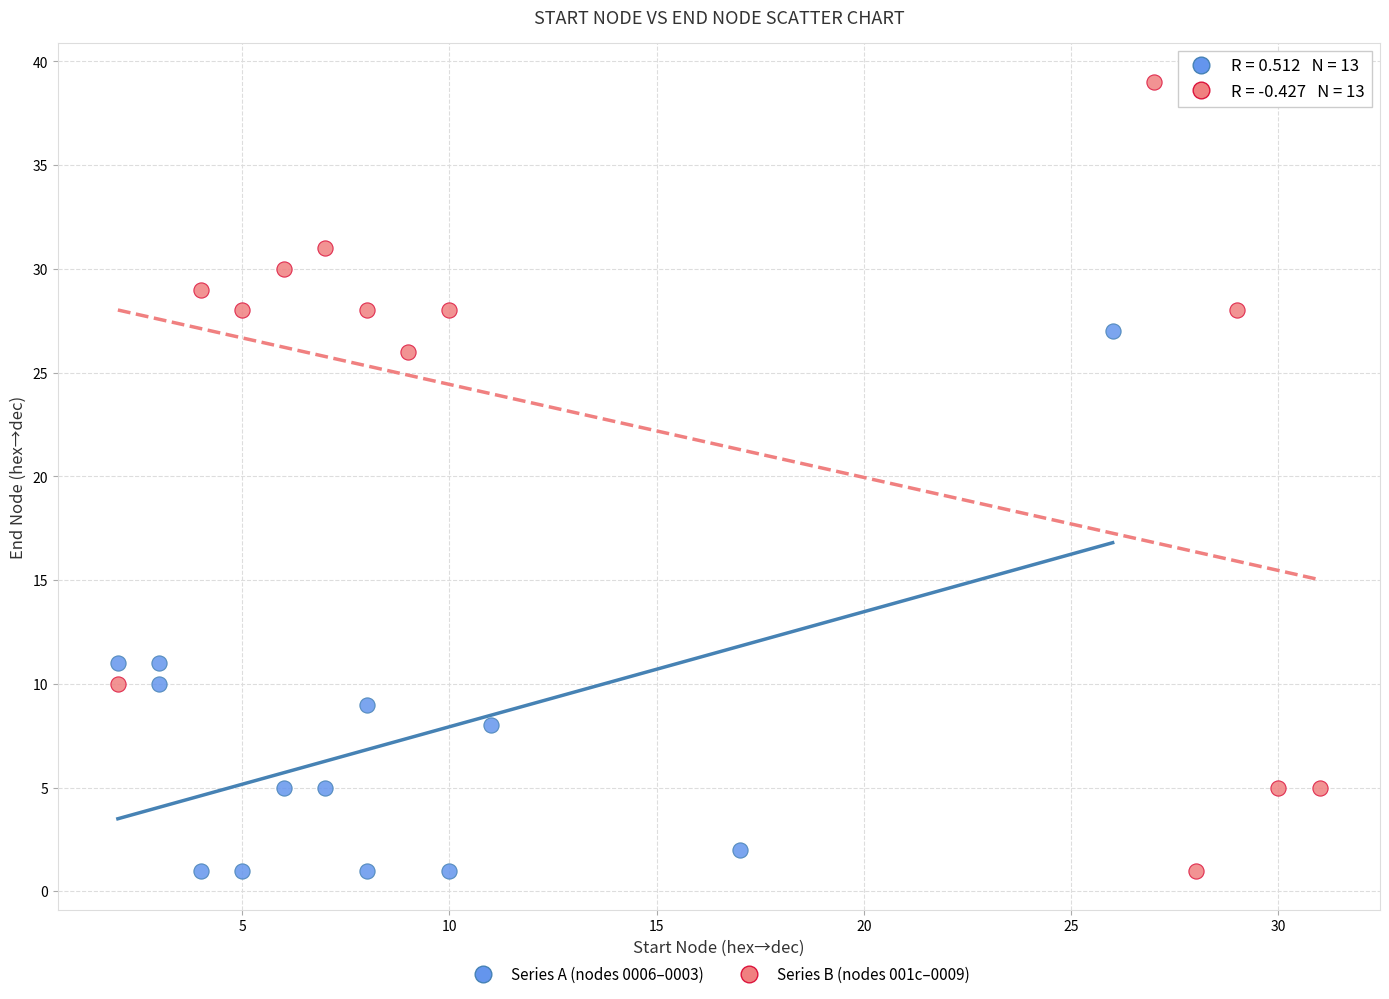

Which series has the largest Y range (max minus min)?

Series B (nodes 001c–0009)